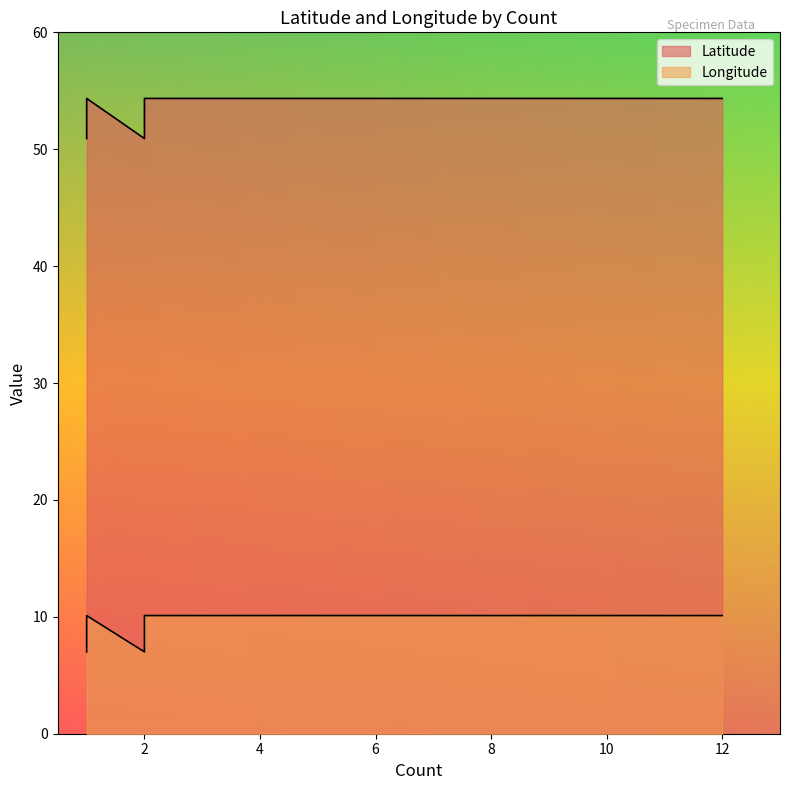

The value of Latitude at 1 is 80.5. True or false?

False